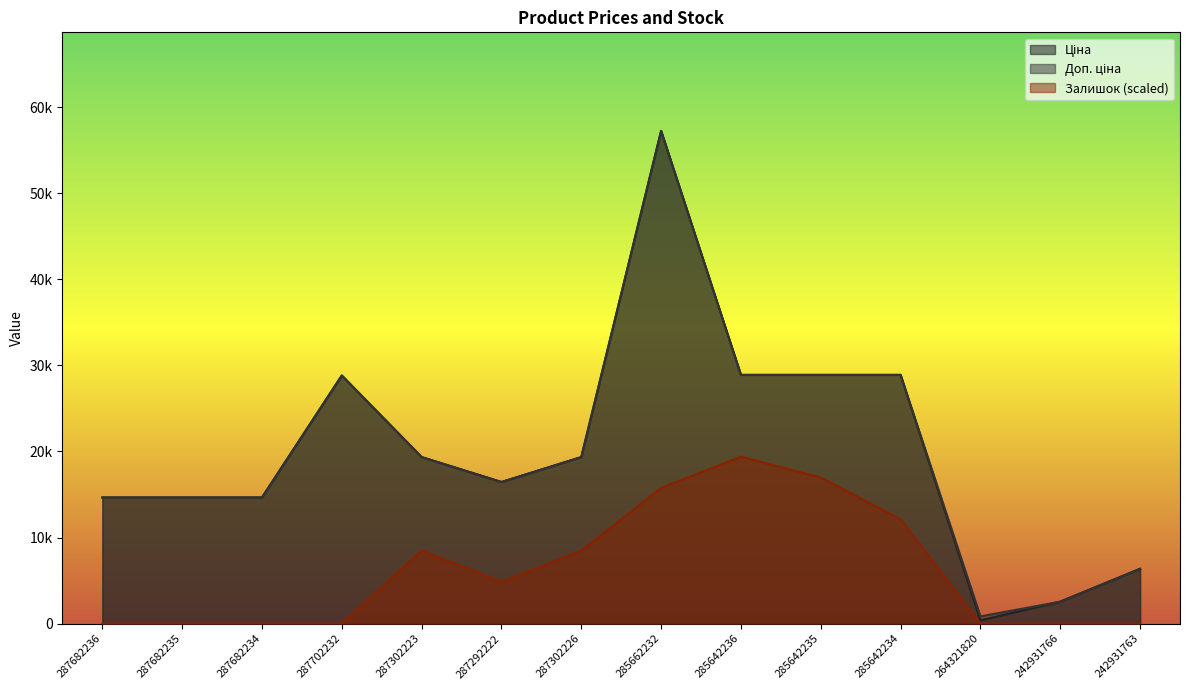

True or false: Ціна and Доп. ціна intersect in this chart.

False